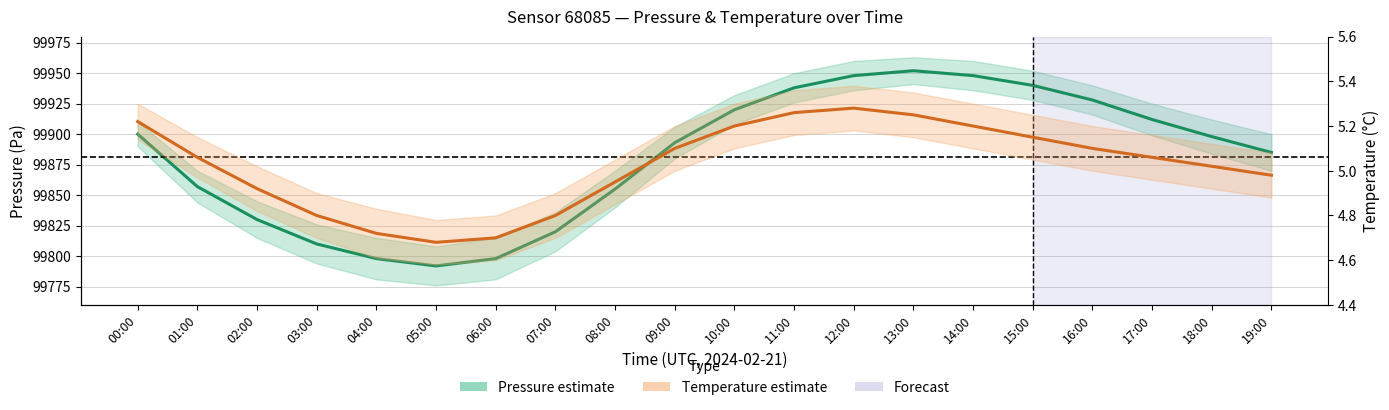

Reading left to right, extract all data points from this chart.

Pressure (center): 00:00=99900.0	01:00=99857.0	02:00=99830.0	03:00=99810.0	04:00=99798.0	05:00=99792.0	06:00=99798.0	07:00=99820.0	08:00=99855.0	09:00=99893.0	10:00=99920.0	11:00=99938.0	12:00=99948.0	13:00=99952.0	14:00=99948.0	15:00=99940.0	16:00=99928.0	17:00=99912.0	18:00=99898.0	19:00=99885.0
Temperature (center): 00:00=5.2	01:00=5.1	02:00=4.9	03:00=4.8	04:00=4.7	05:00=4.7	06:00=4.7	07:00=4.8	08:00=5.0	09:00=5.1	10:00=5.2	11:00=5.3	12:00=5.3	13:00=5.2	14:00=5.2	15:00=5.2	16:00=5.1	17:00=5.1	18:00=5.0	19:00=5.0